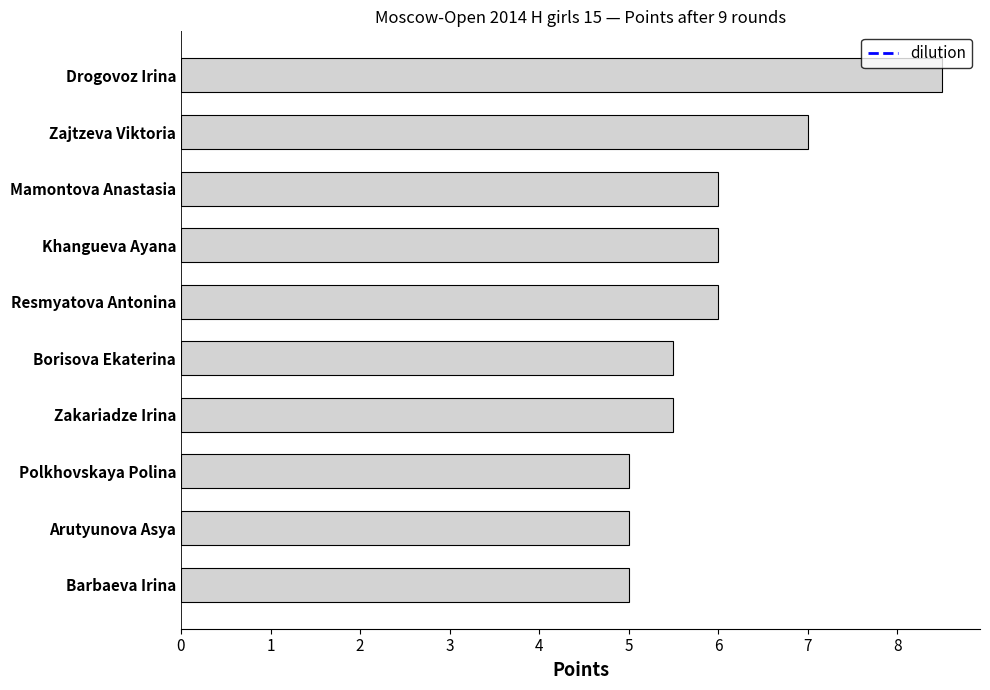

What is the sum of all values?

59.5